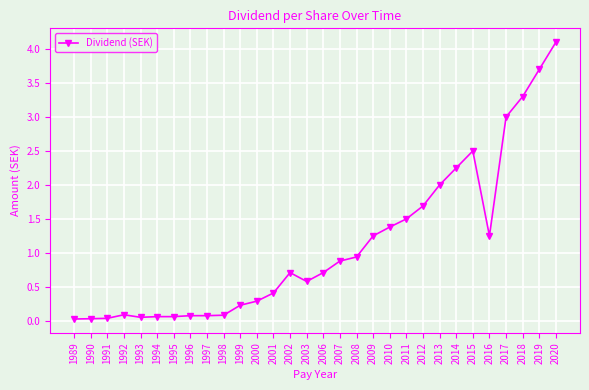

What is the value of the 16th point from the left?

0.7